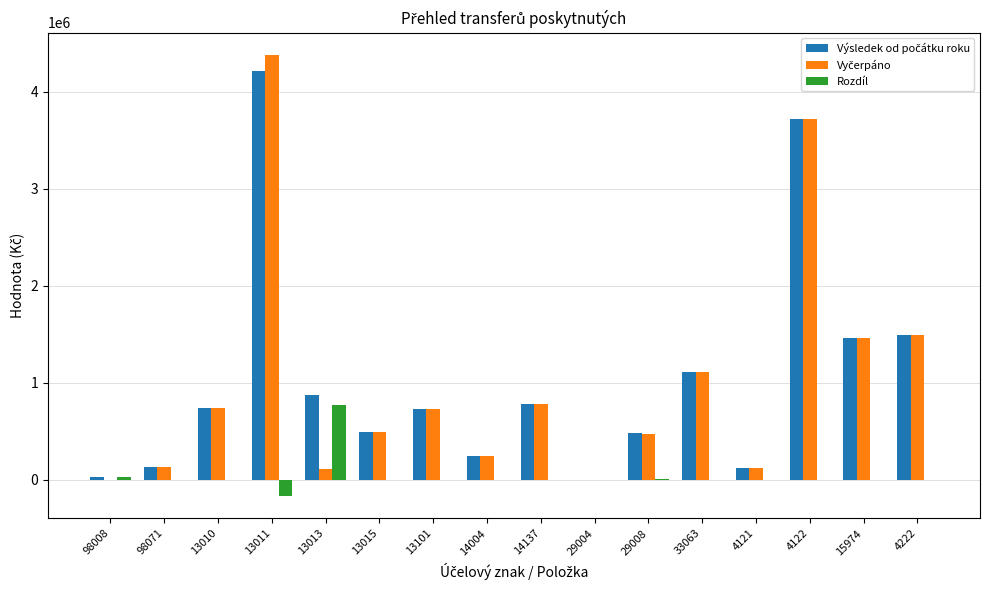

How many data points does each series have?

16